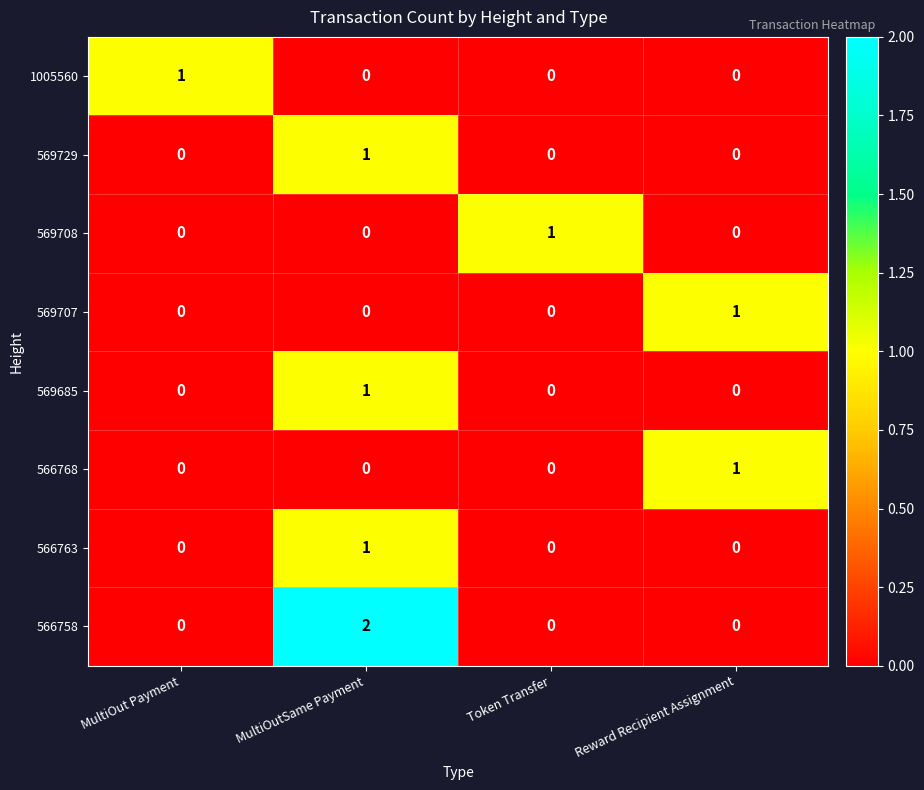

Which series has the largest total across all categories?

566758